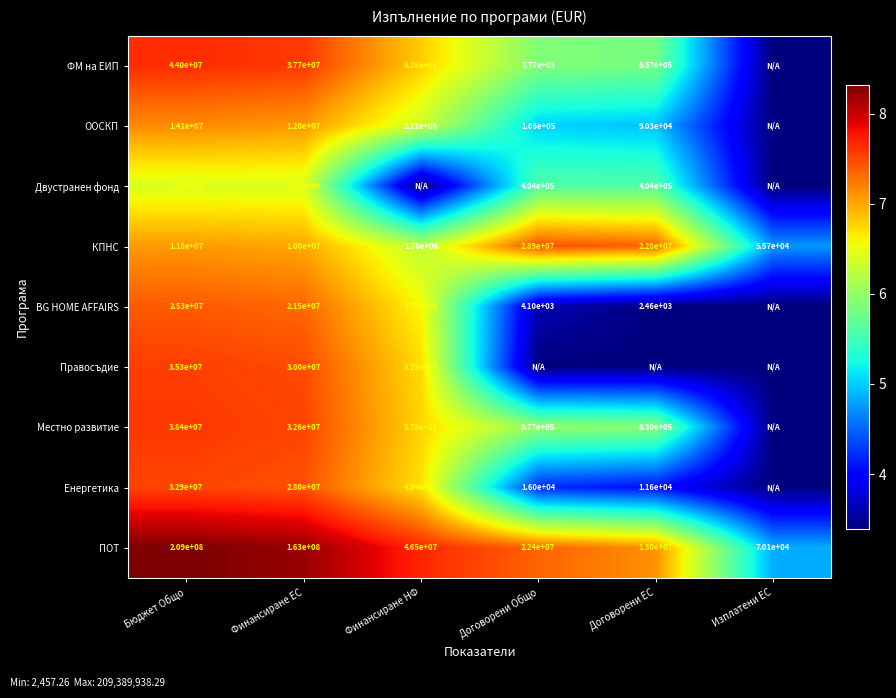

Is the value of Местно развитие at Финансиране ЕС greater than the value of Енергетика at Бюджет Общо?

No